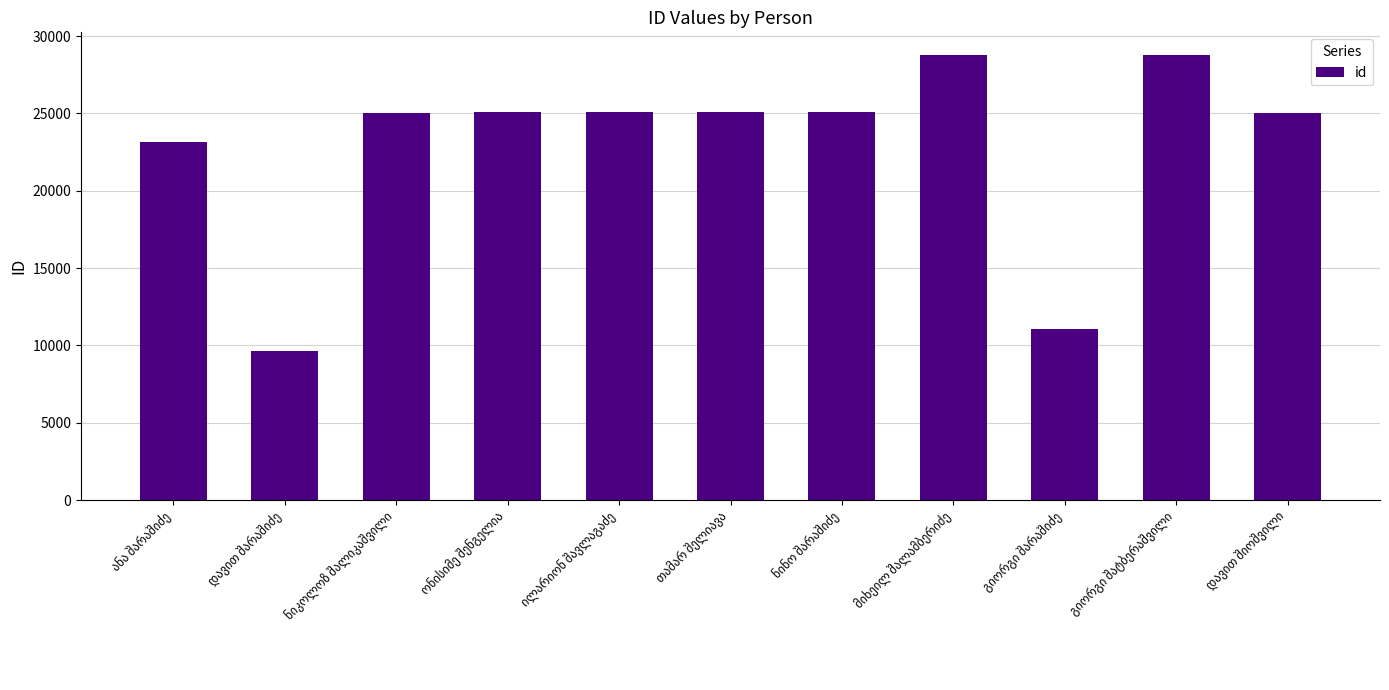

What is the difference between the maximum and second lowest values?

17718